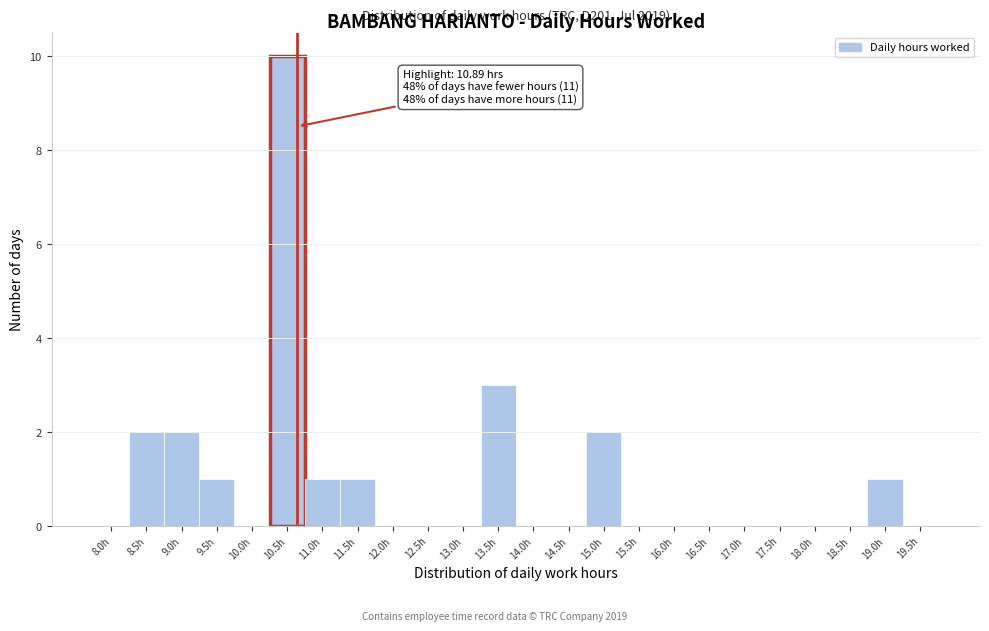

Reading right to left, transcribe all the data shown in this chart.

19.5h=0	19.0h=1	18.5h=0	18.0h=0	17.5h=0	17.0h=0	16.5h=0	16.0h=0	15.5h=0	15.0h=2	14.5h=0	14.0h=0	13.5h=3	13.0h=0	12.5h=0	12.0h=0	11.5h=1	11.0h=1	10.5h=10	10.0h=0	9.5h=1	9.0h=2	8.5h=2	8.0h=0